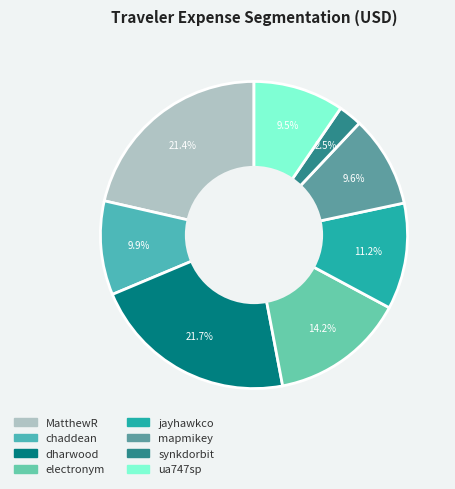

Which category has the biggest portion of the pie?

dharwood